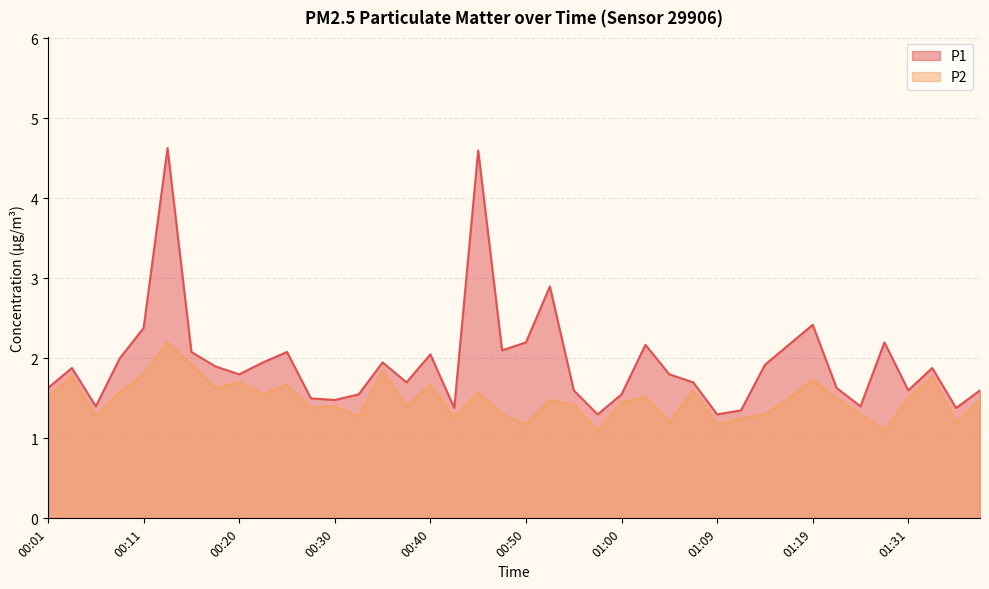

What is the spread (max minus min) of values at 01:33?

0.1